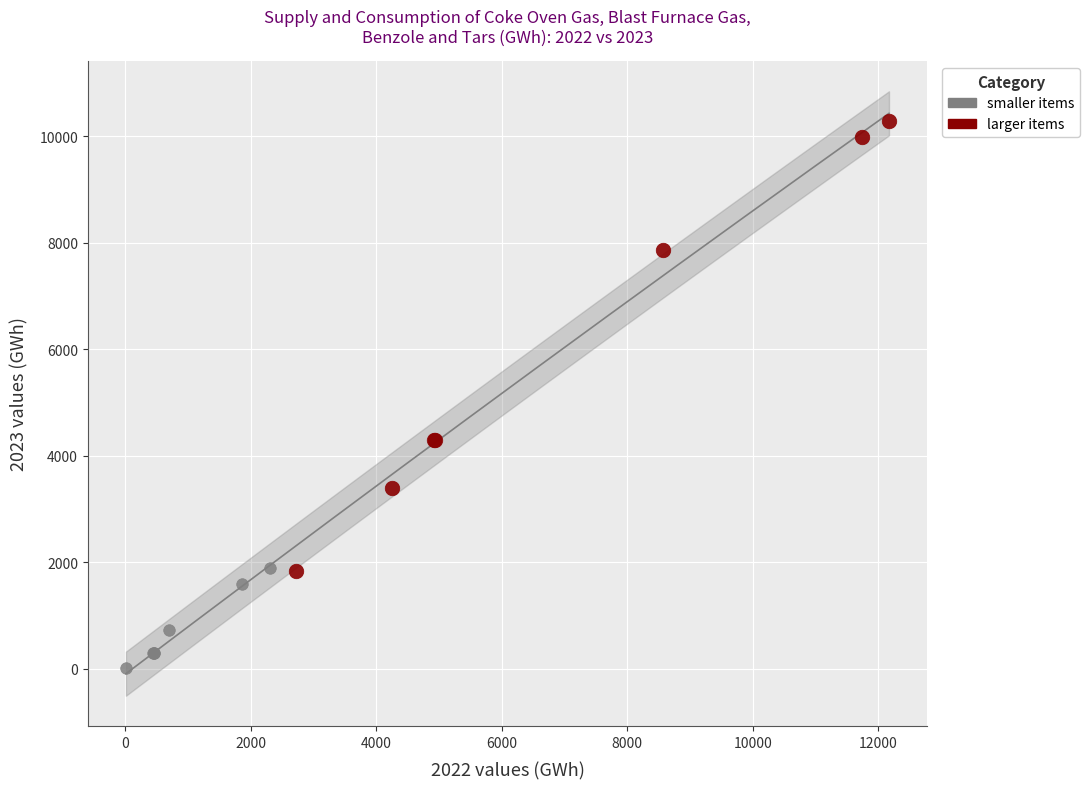

Which series has the widest spread of Y values?

larger items